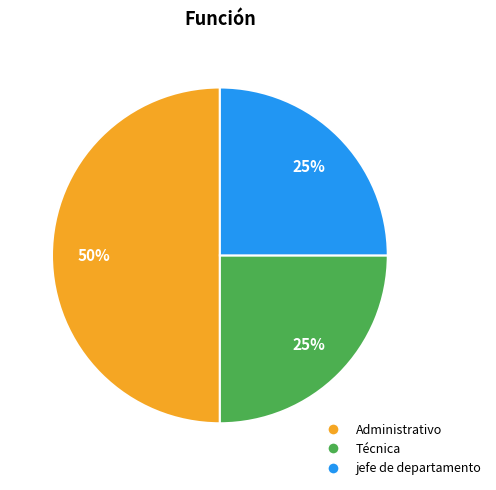

Combined, do Administrativo and jefe de departamento account for over 50%?

Yes